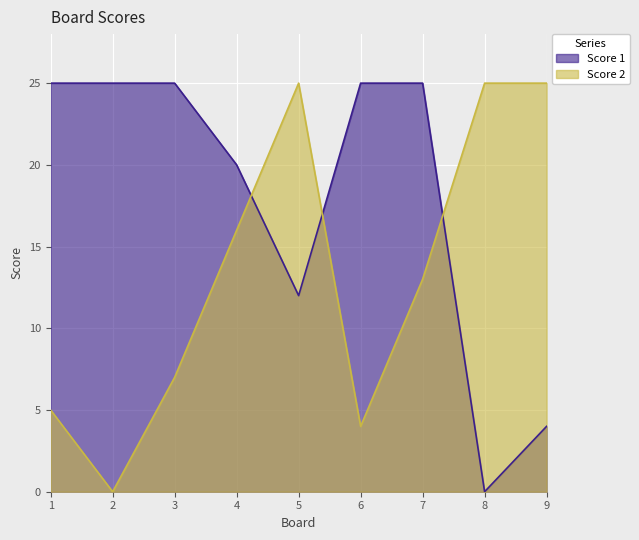

Where is Score 2 nearest to the value 12?

7